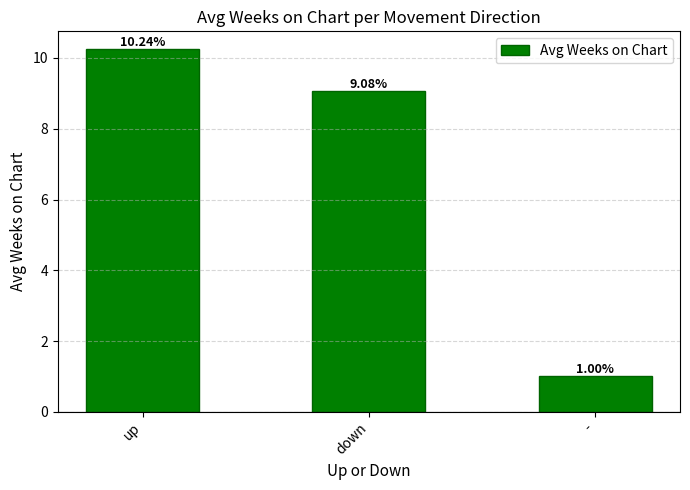

What is the maximum value shown in the chart?

10.2